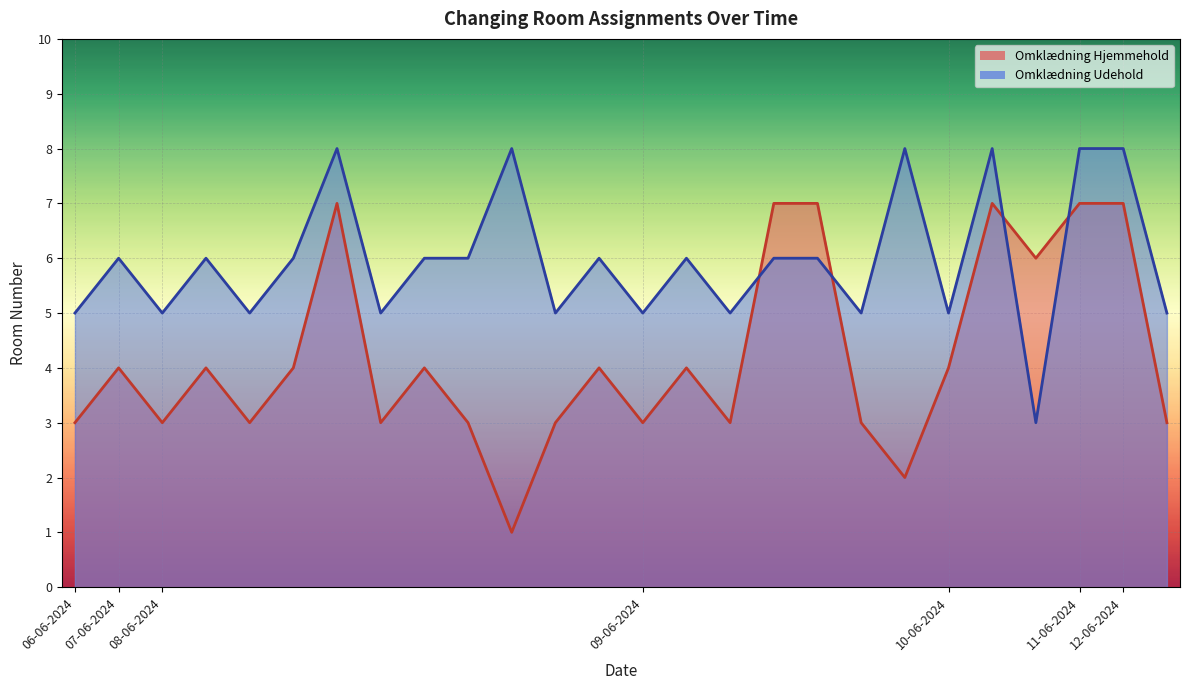

What is the total value across all series at 12-06-2024?

15